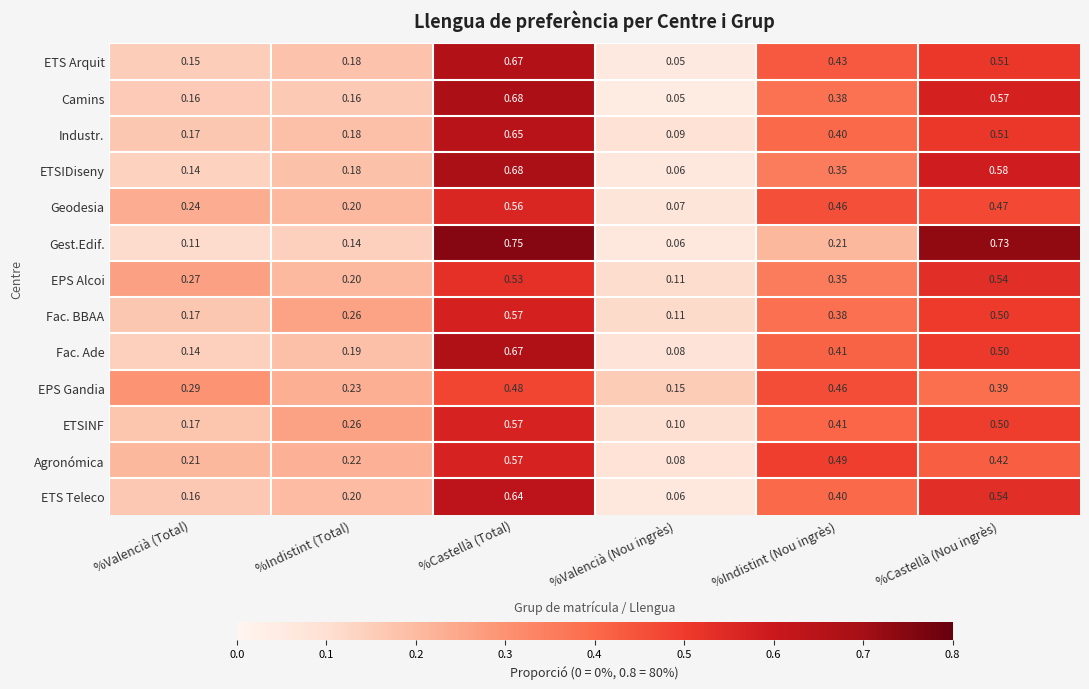

Which series has the largest total across all categories?

ETSINF